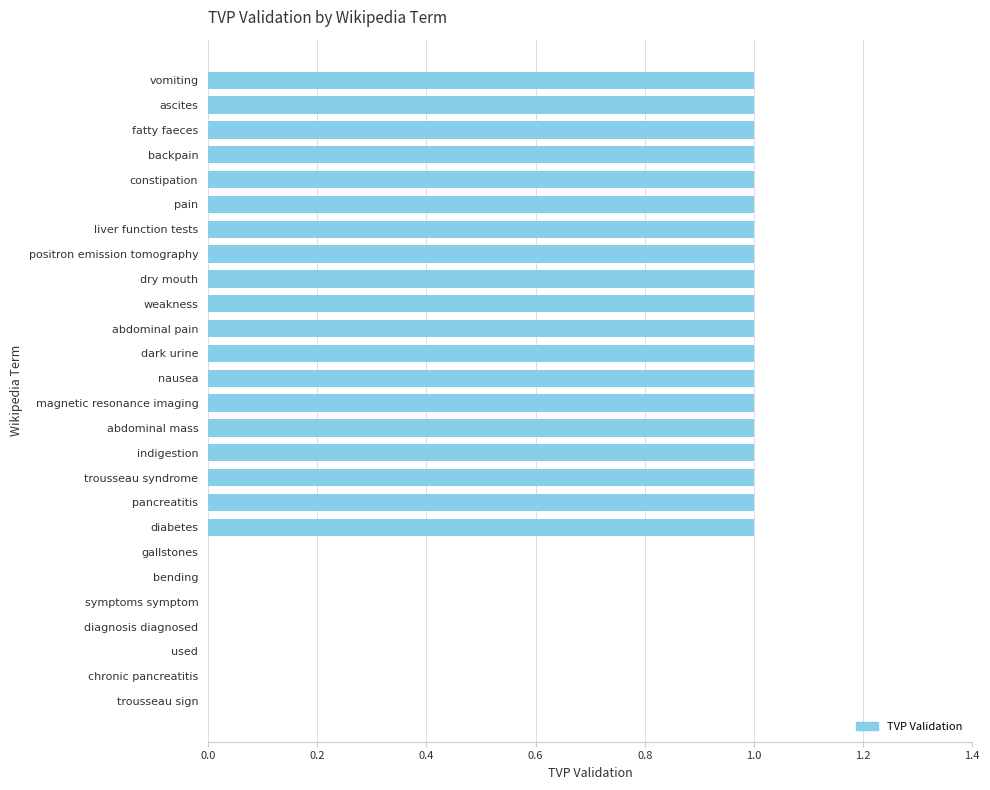

What is the sum of all values?

19